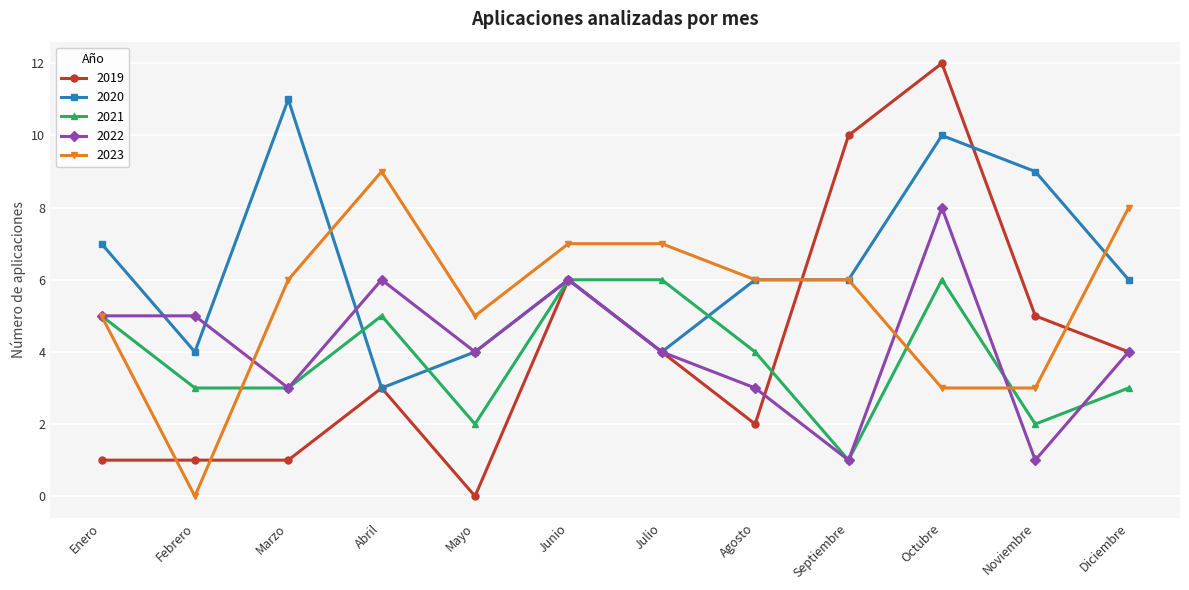

Count the 2023 values in the range 5 to 7.

7